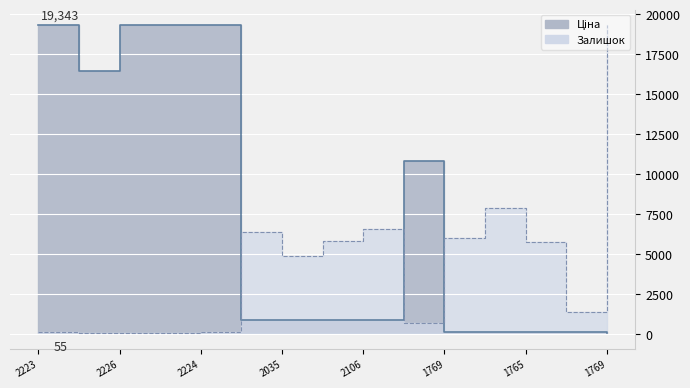

List the series in order of their overall mean, lowest first.

Залишок, Ціна